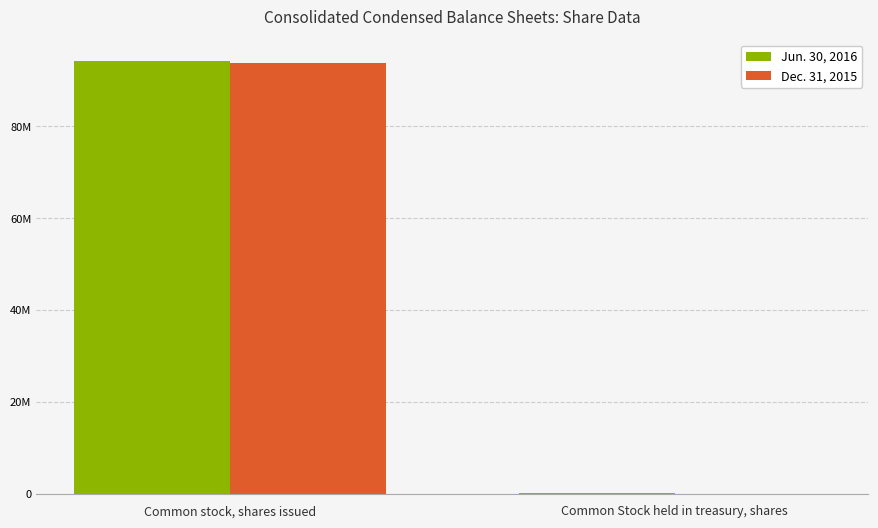

What are all the series names shown in the legend?

Jun. 30, 2016, Dec. 31, 2015